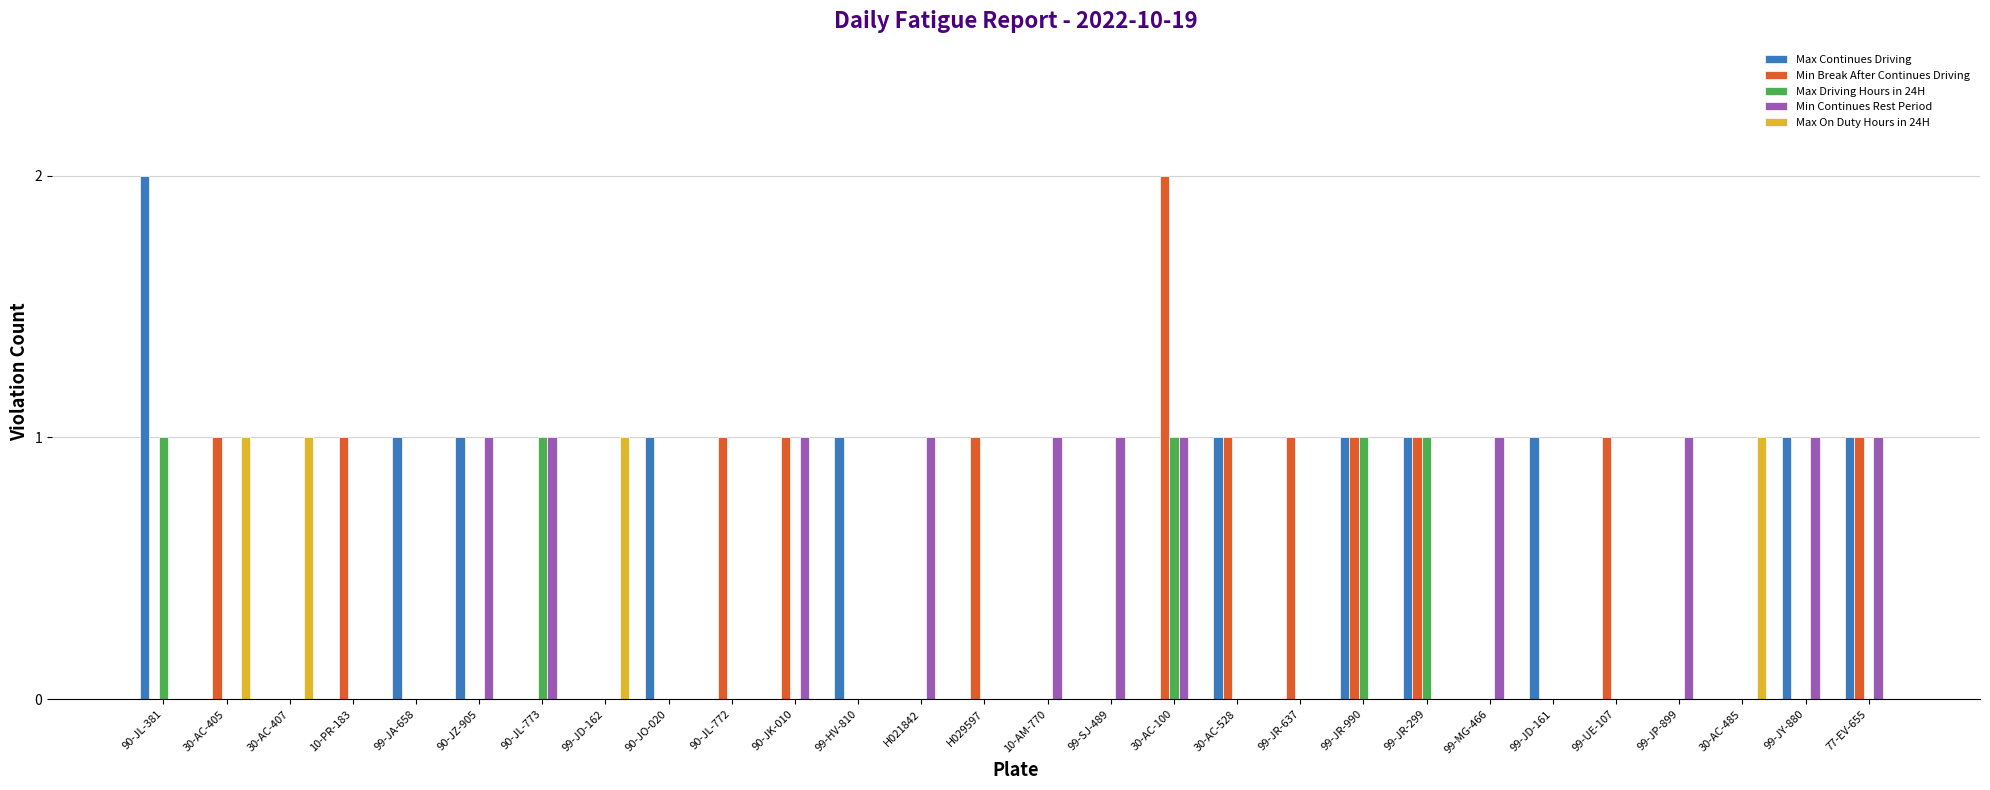

What is the sum of all Min Break After Continues Driving values?

13